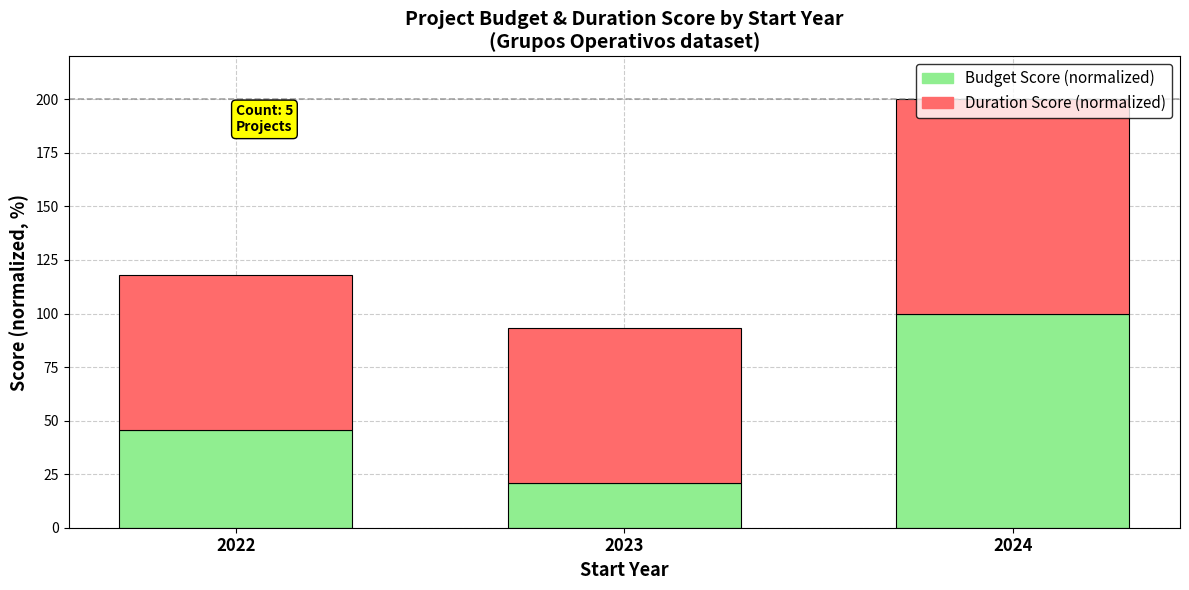

What is the total value across all series at 2023?

93.1